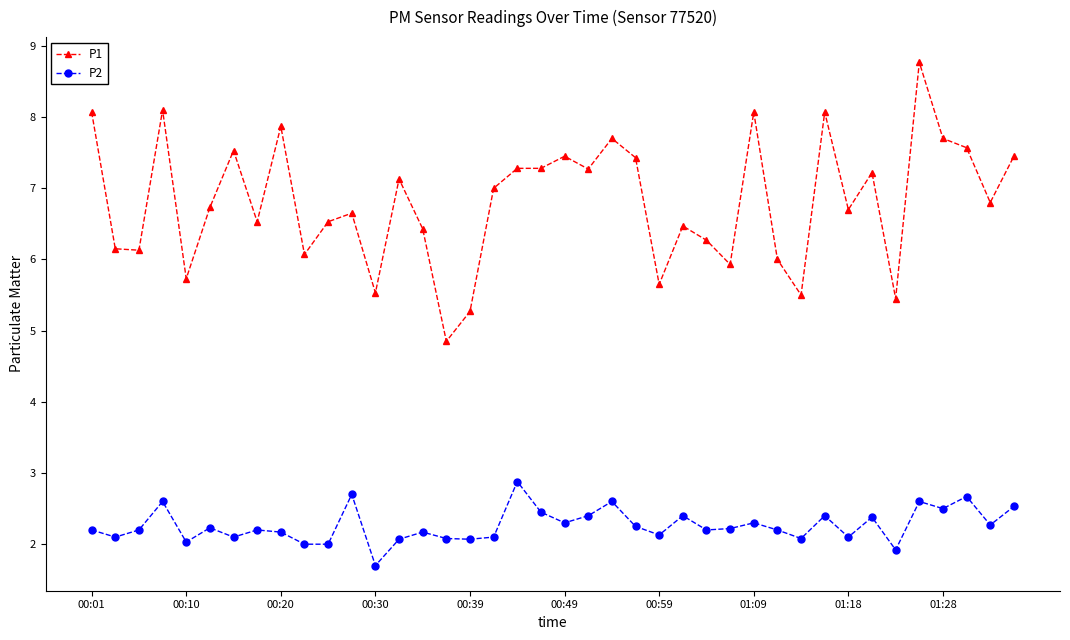

What is the maximum value shown in the chart?

8.8